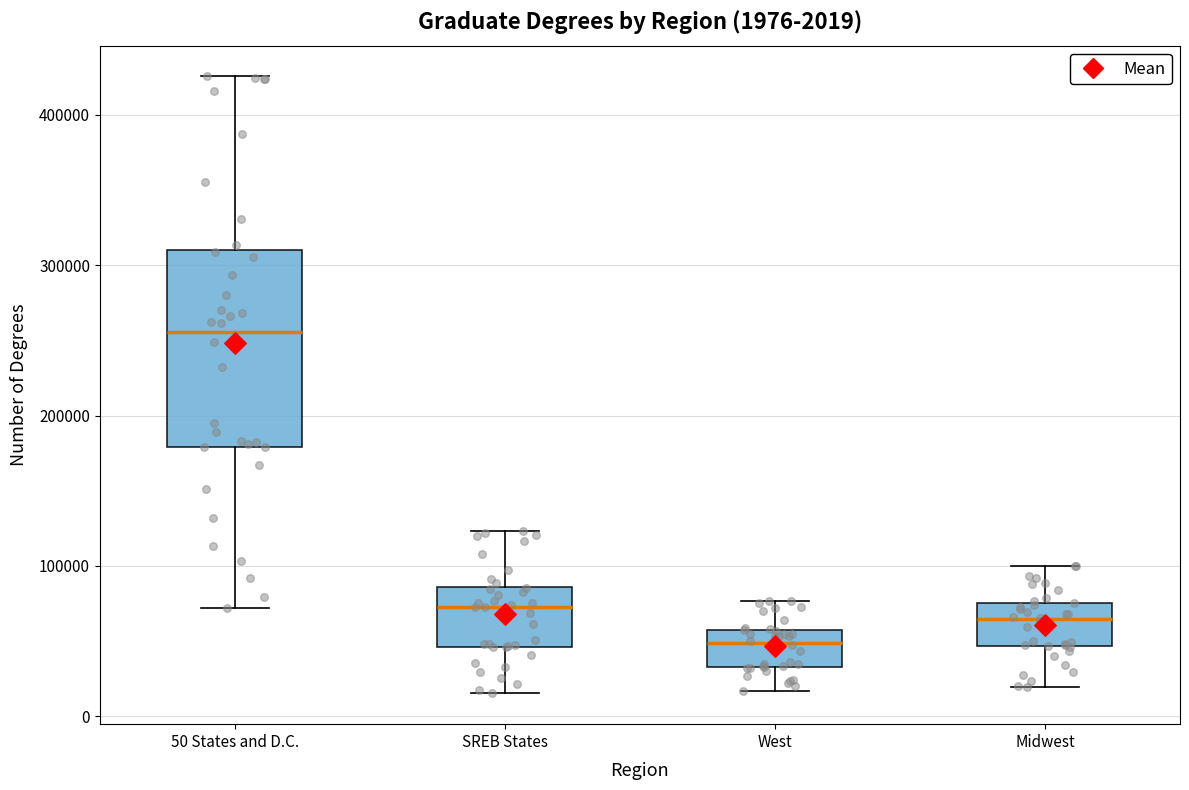

Which box has the lowest median line?

West